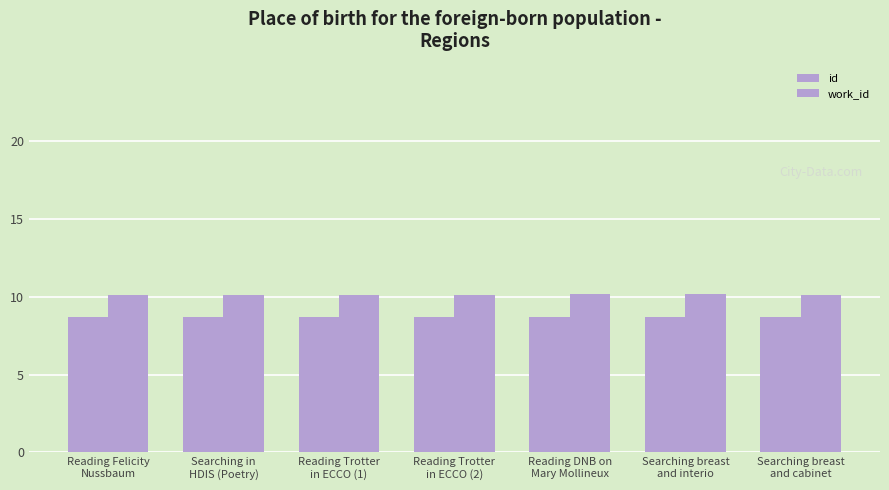

List the series in order of their peak value, lowest first.

id, work_id